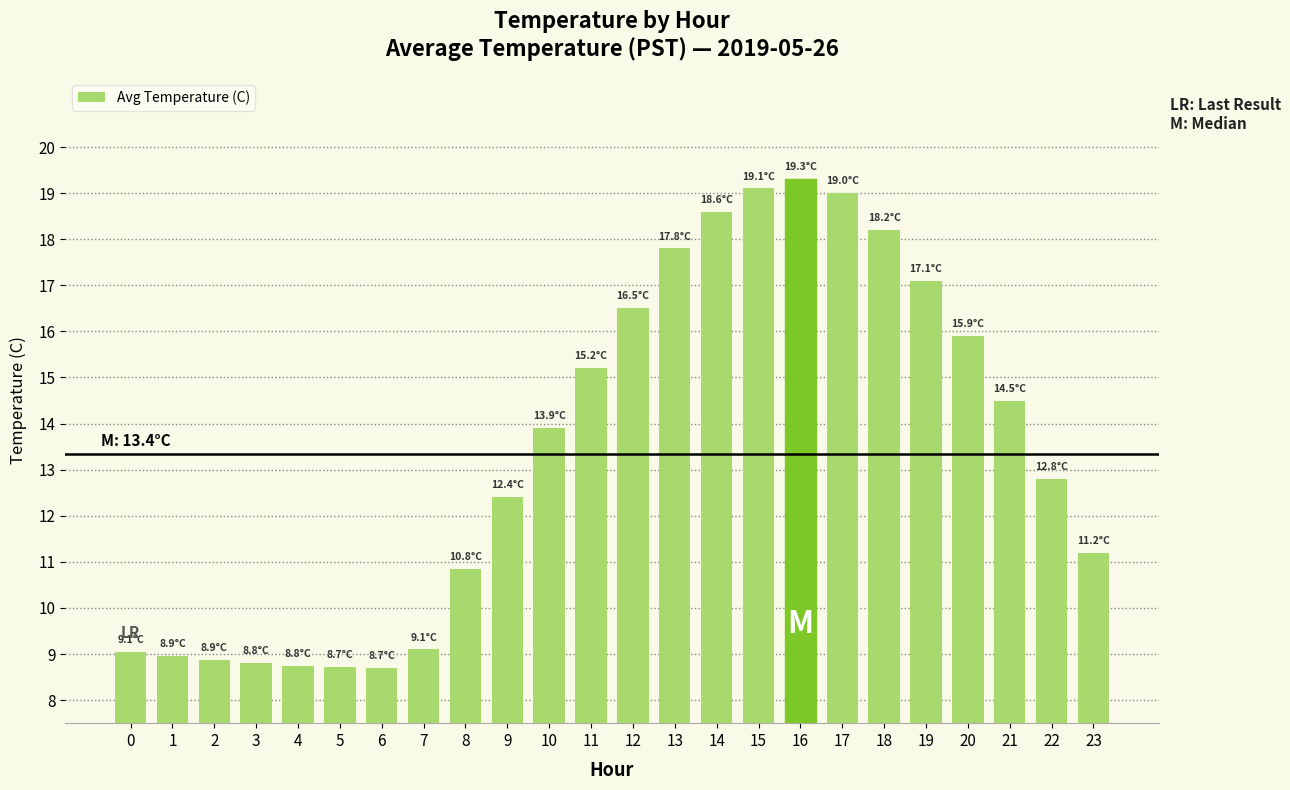

True or false: the data shows 16.5 at 12.

True